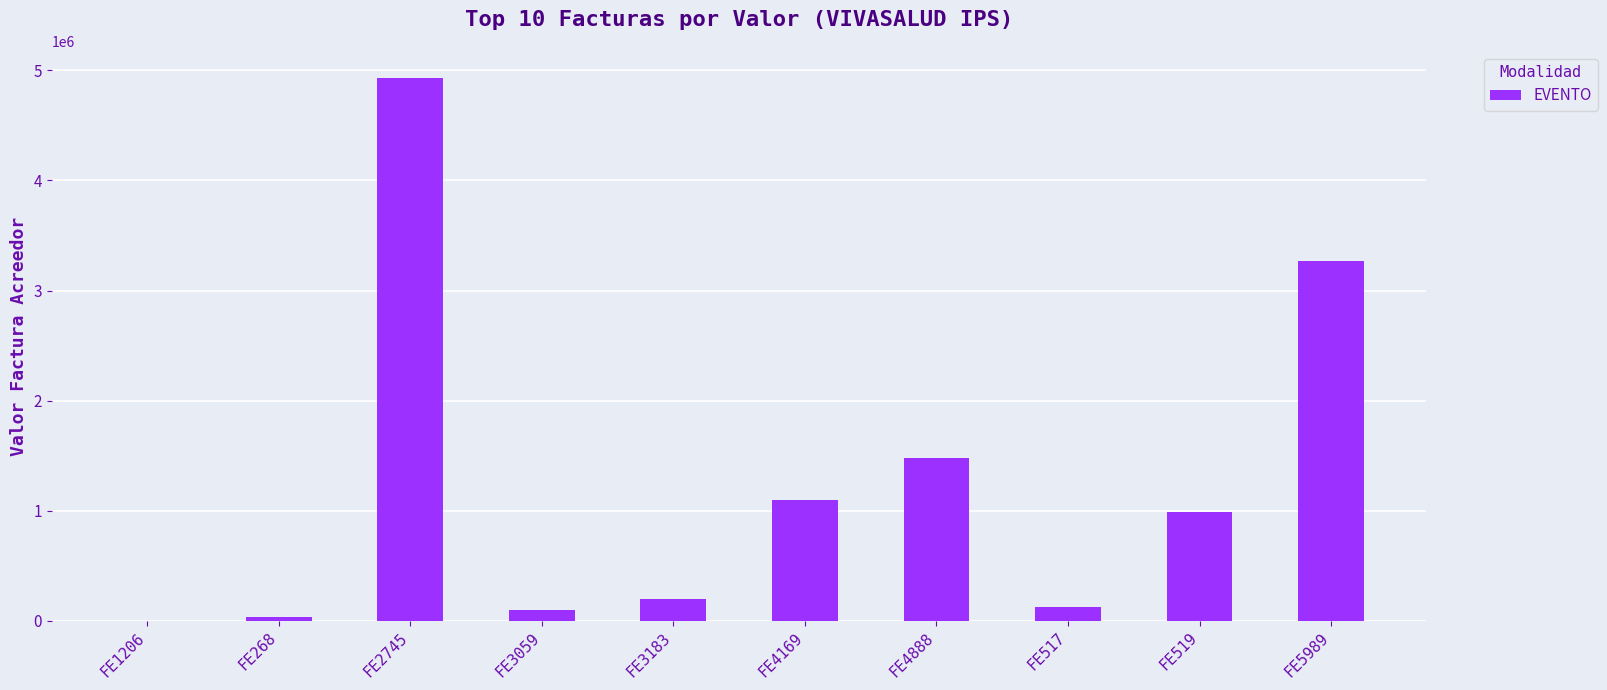

At which label is the value closest to 2466151?

FE5989